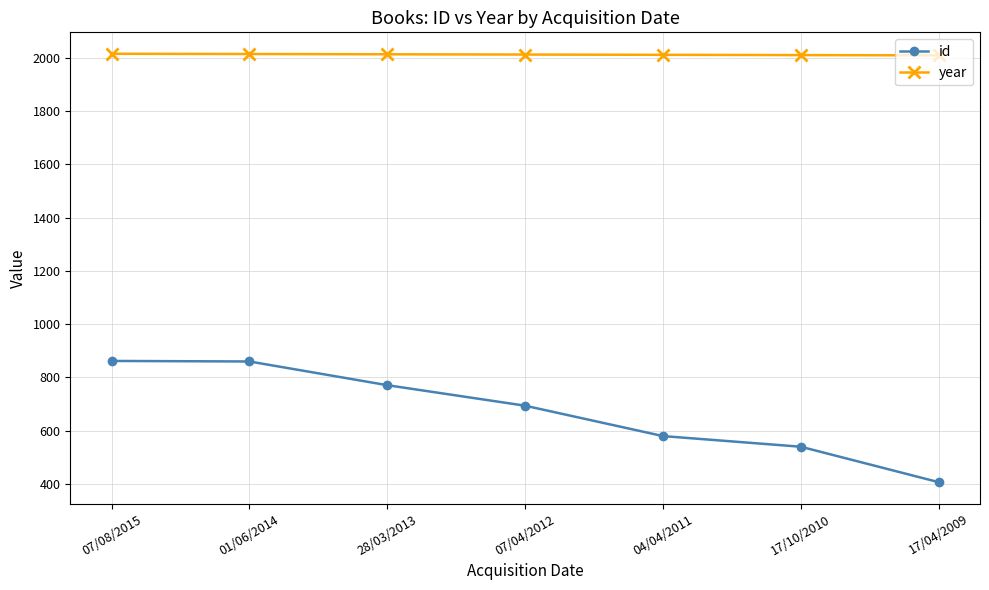

Which series has the largest range (max minus min)?

id